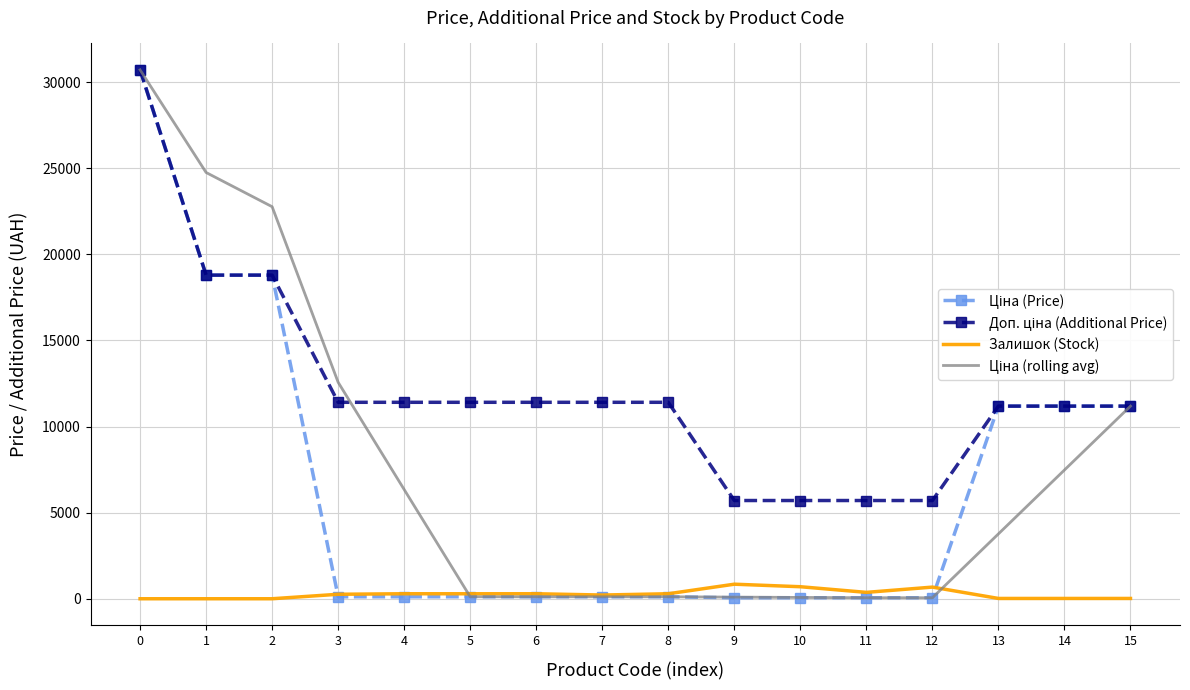

What is the greatest value displayed?

30717.1